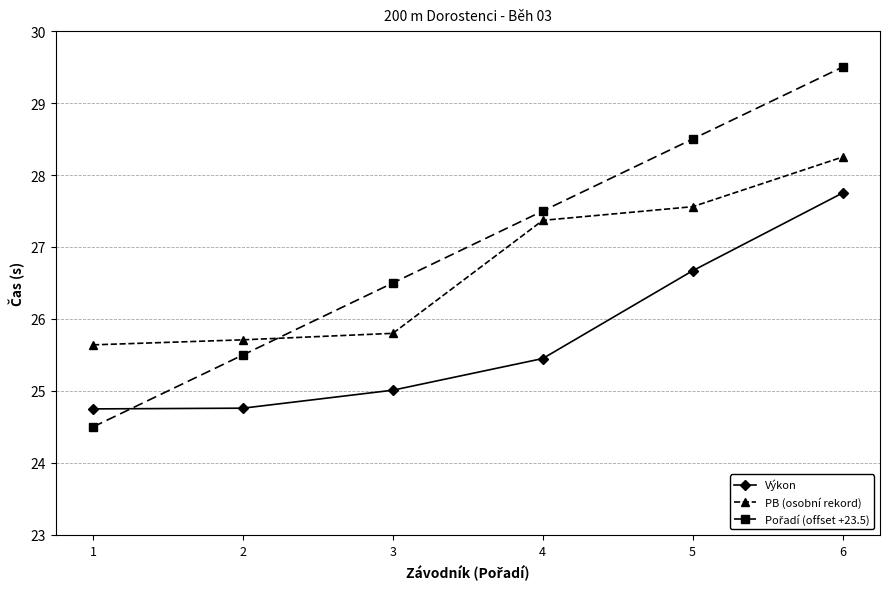

True or false: PB (osobní rekord) and Výkon cross at least once.

False